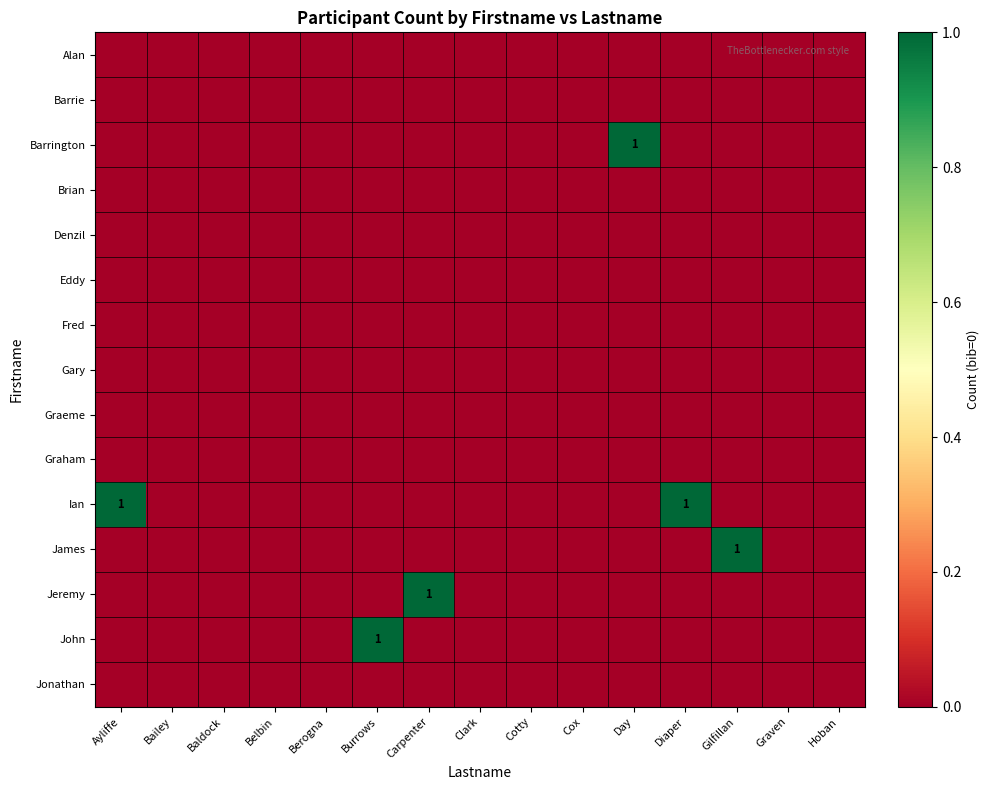

Between Cox and Diaper, which series saw the biggest shift?

Ian